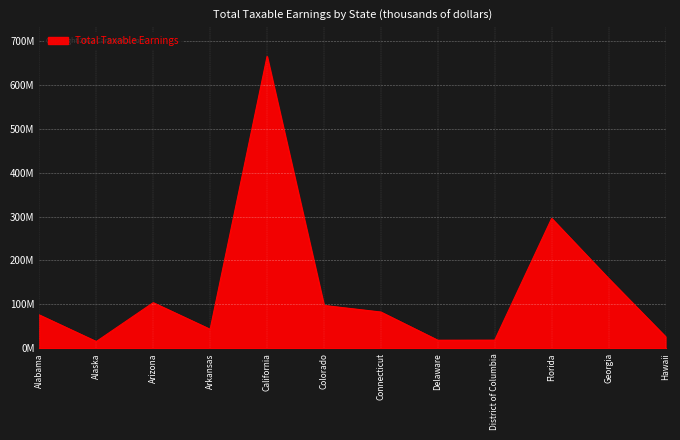

Reading right to left, extract all data points from this chart.

Hawaii=26531882	Georgia=159046528	Florida=295723484	District of Columbia=18497157	Delaware=18325946	Connecticut=82479316	Colorado=97537596	California=664576016	Arkansas=43215657	Arizona=103790074	Alaska=15323890	Alabama=75828684